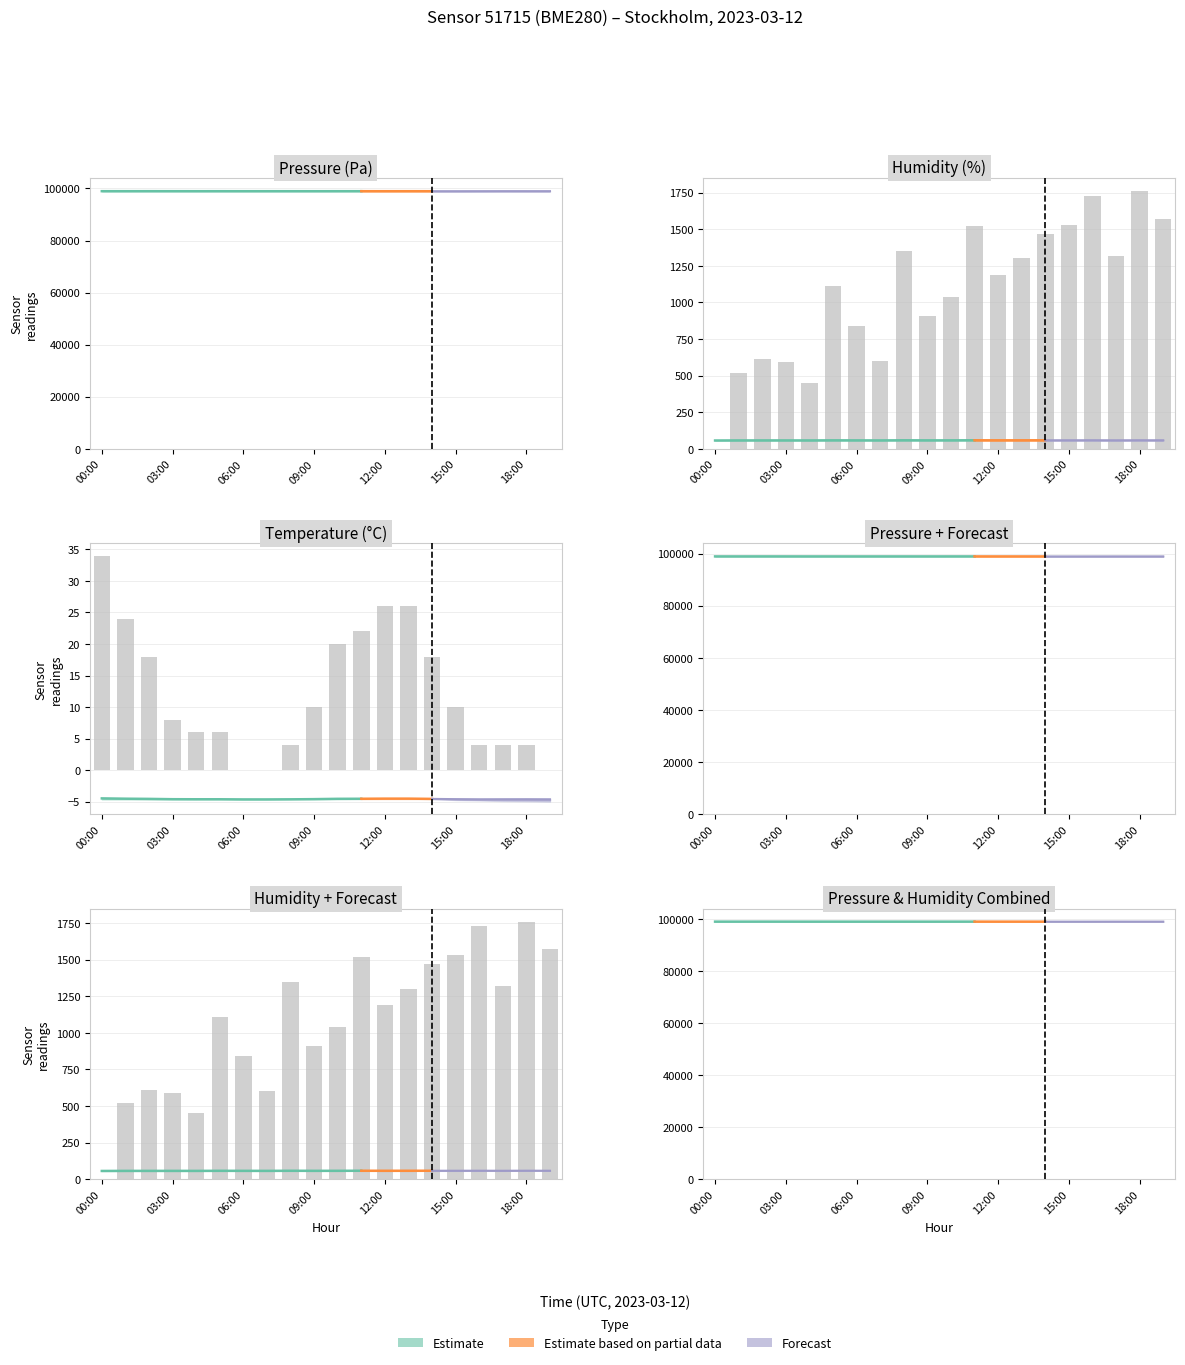

True or false: the data shows 8.7 at 8.

False